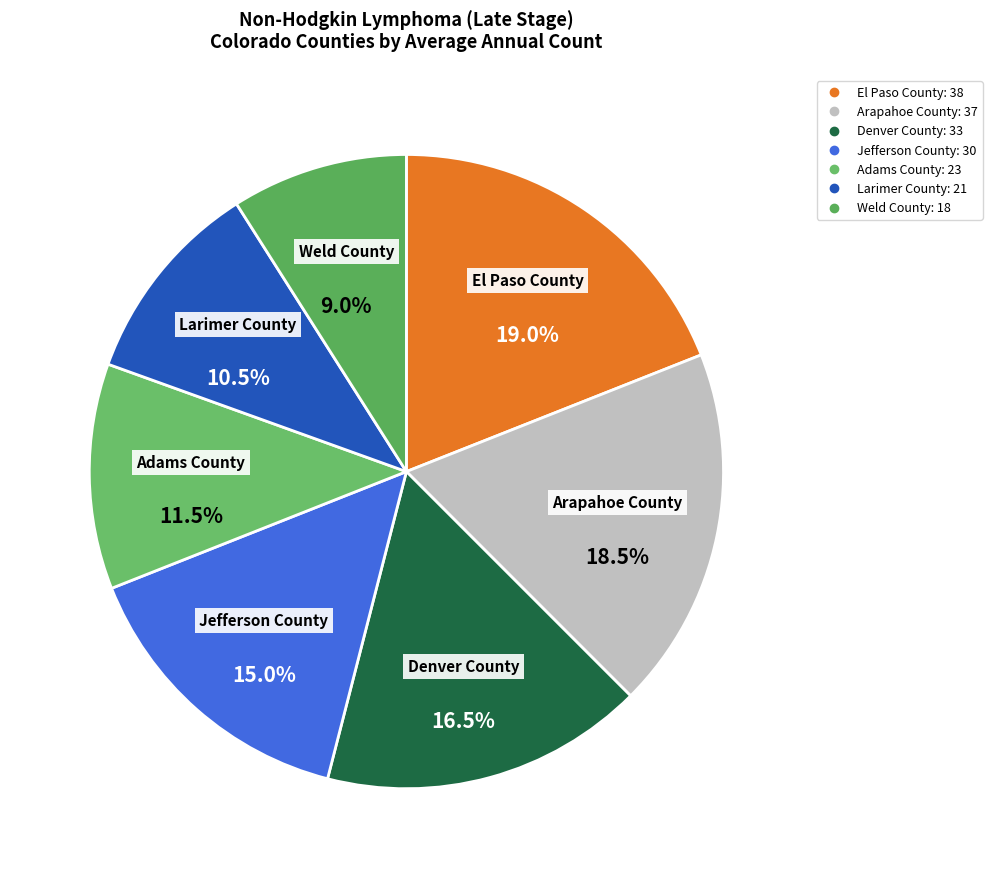

Rank the categories by value from highest to lowest.

El Paso County, Arapahoe County, Denver County, Jefferson County, Adams County, Larimer County, Weld County